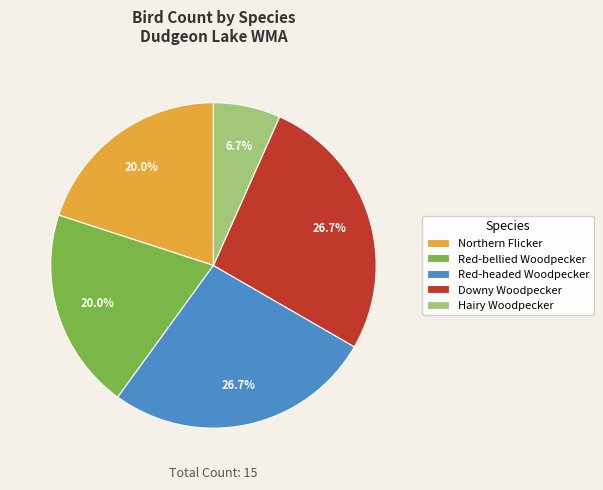

What is the ratio of the value at Northern Flicker to the value at Red-bellied Woodpecker?

1.0